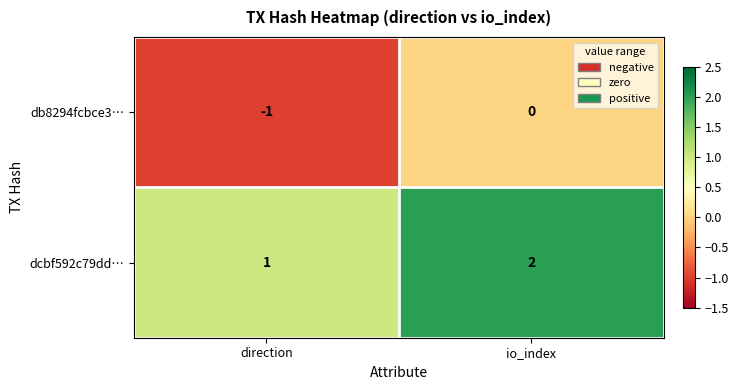

Which series has the largest total across all categories?

dcbf592c79dd…